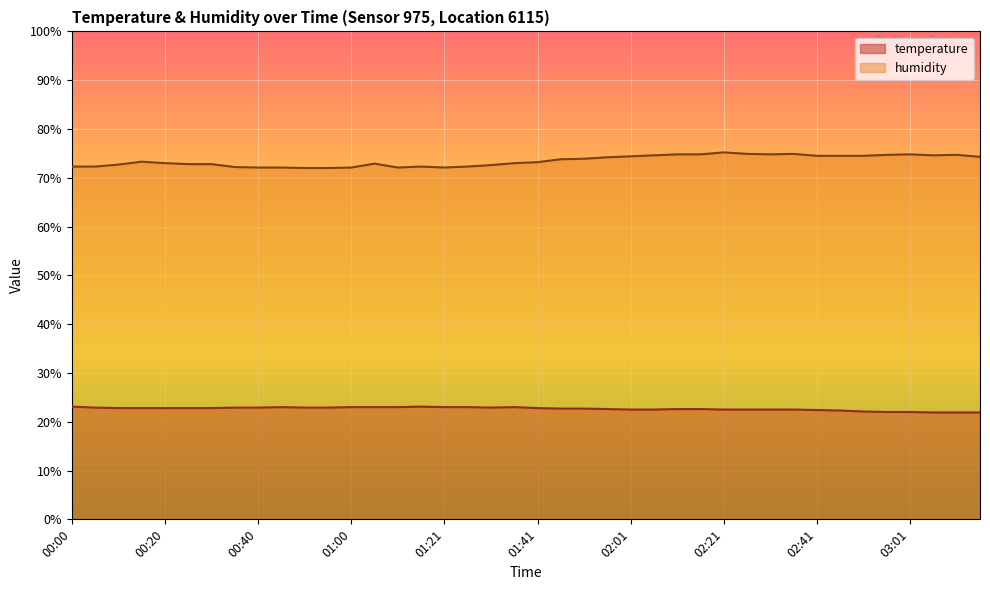

Is the value of humidity at 01:36 greater than the value of temperature at 01:16?

Yes